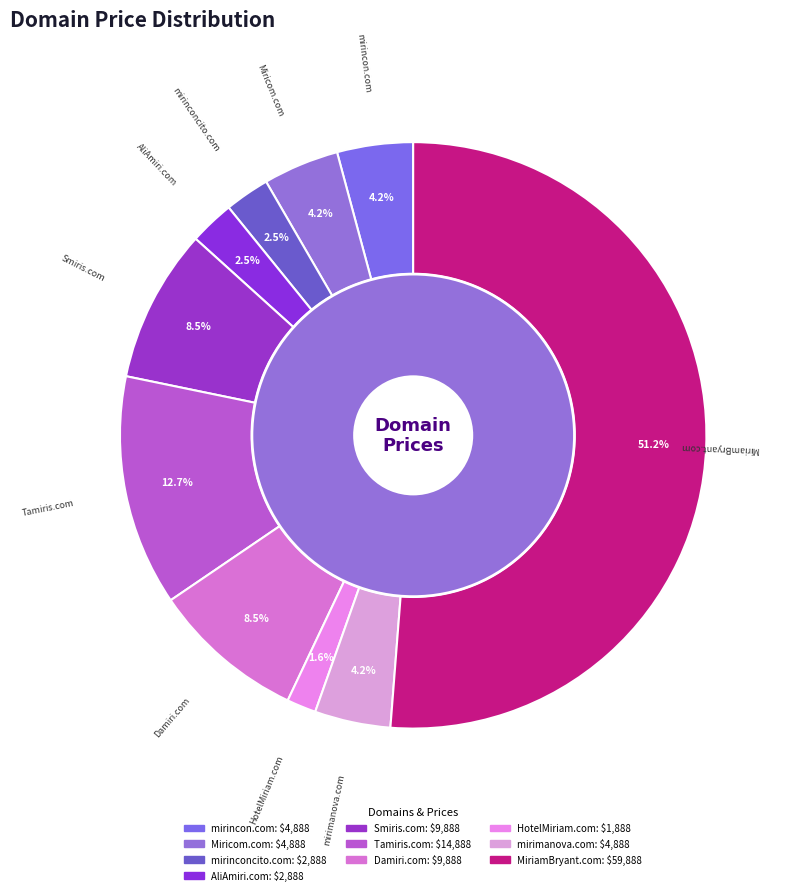

Does MiriamBryant.com represent more than half of the total?

Yes